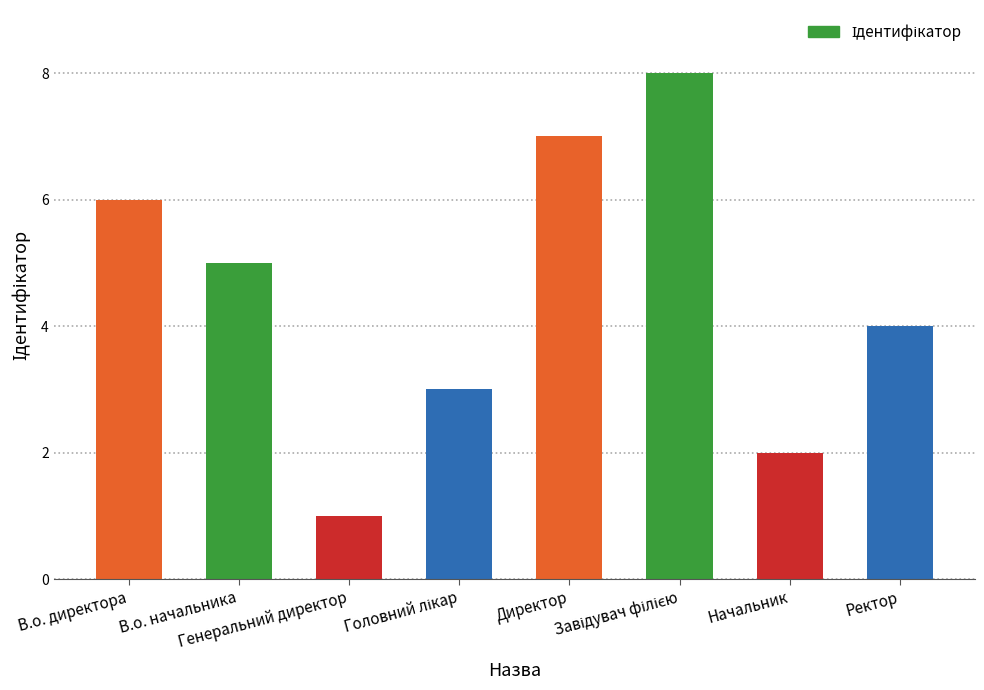

Is it true that the value at Генеральний директор is 2?

False